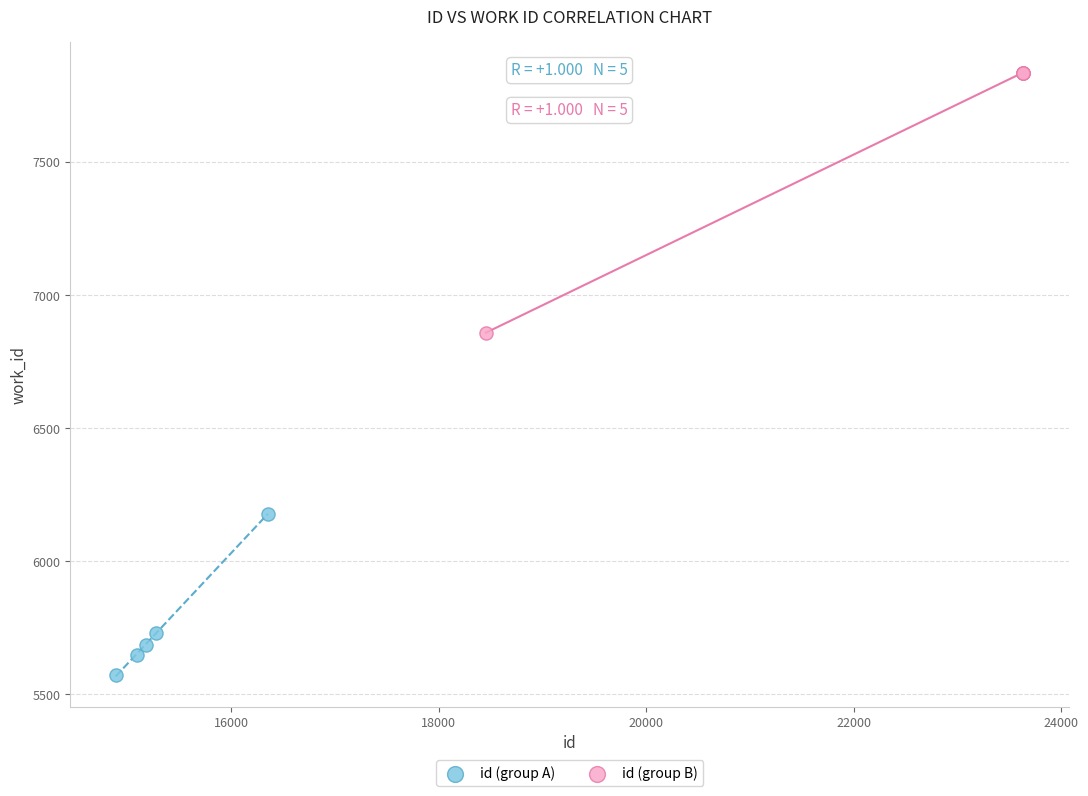

Which series reaches the maximum Y coordinate?

id (group B)